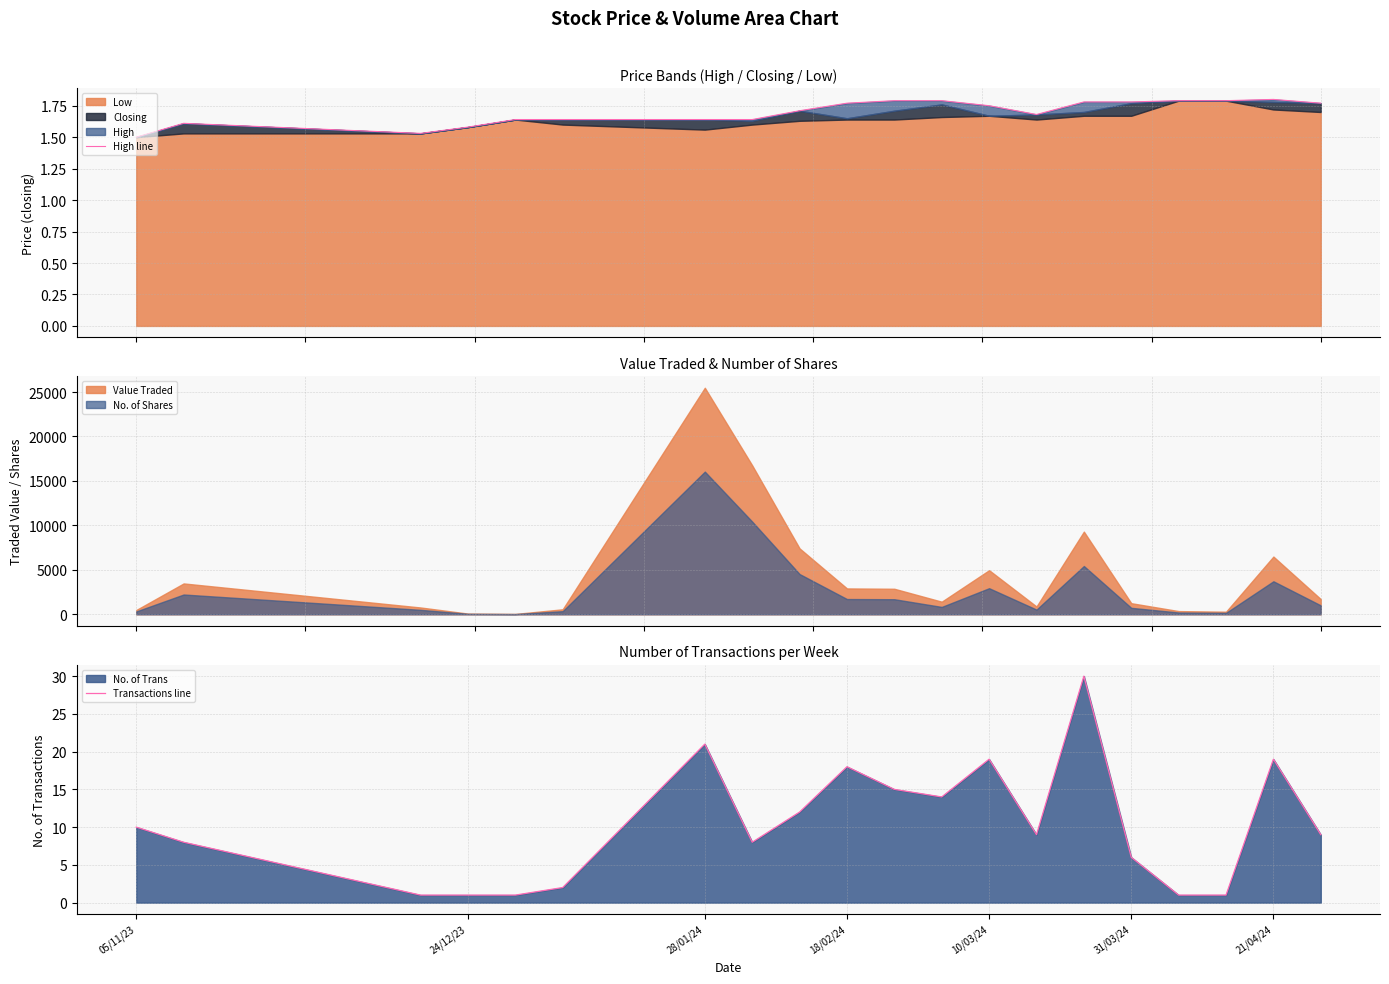

At how many categories does at least one series exceed 8?

11